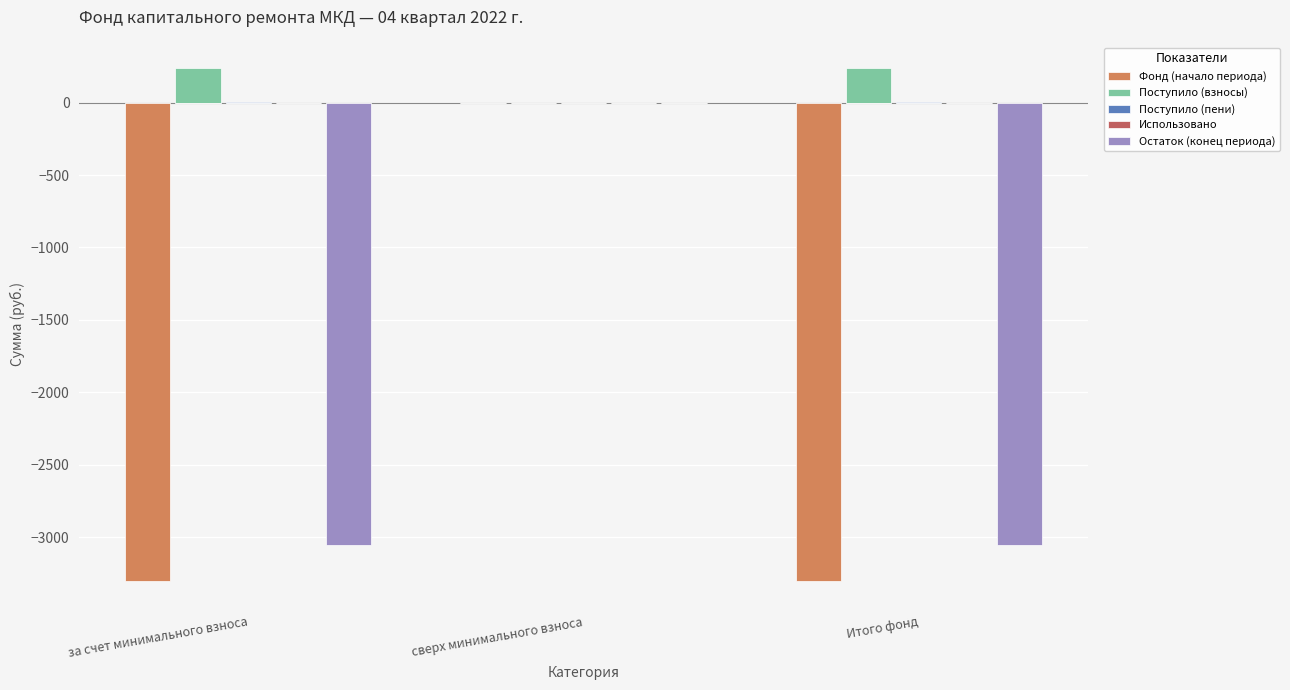

Is it true that Поступило (взносы) equals 88.5 at за счет минимального взноса?

False